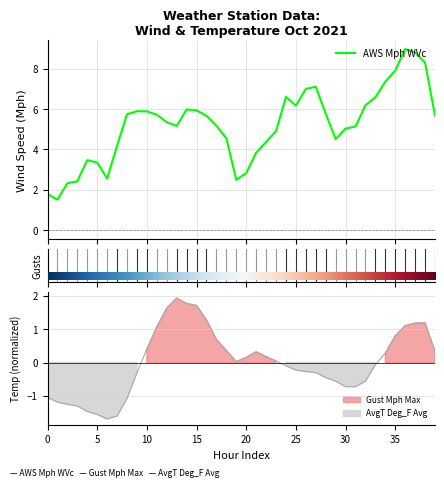

What is the total value across all series at 2021-10-01 16:00?

6.9